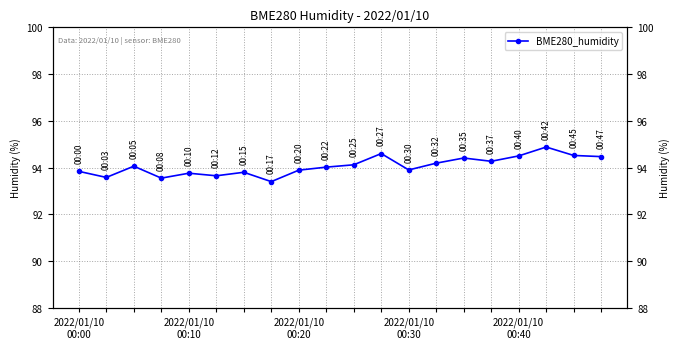

How many points are higher than both their immediate neighbors (excluding endpoints)?

6